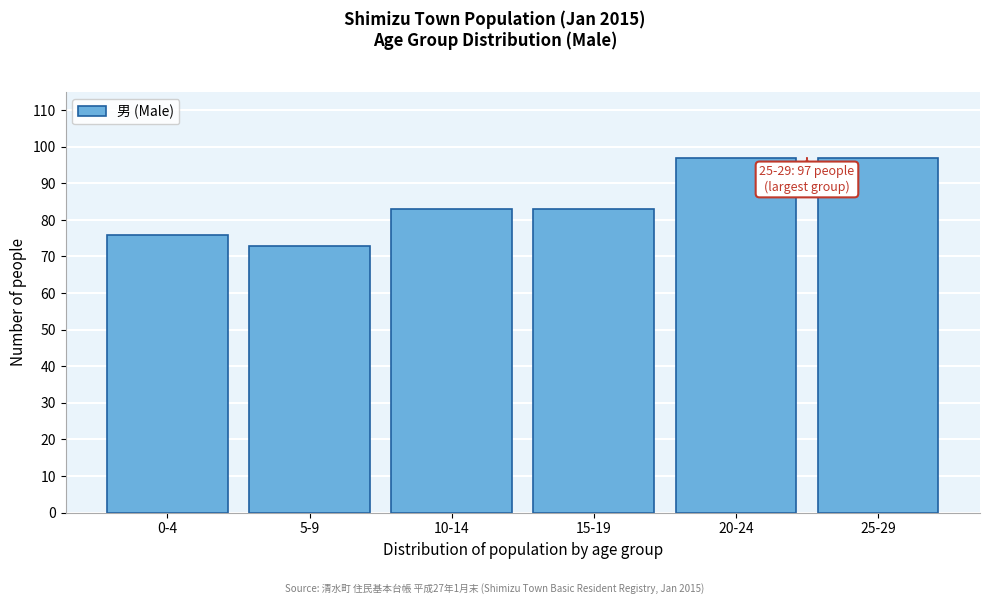

Reading left to right, what are all the values shown in this chart?

0-4=76	5-9=73	10-14=83	15-19=83	20-24=97	25-29=97